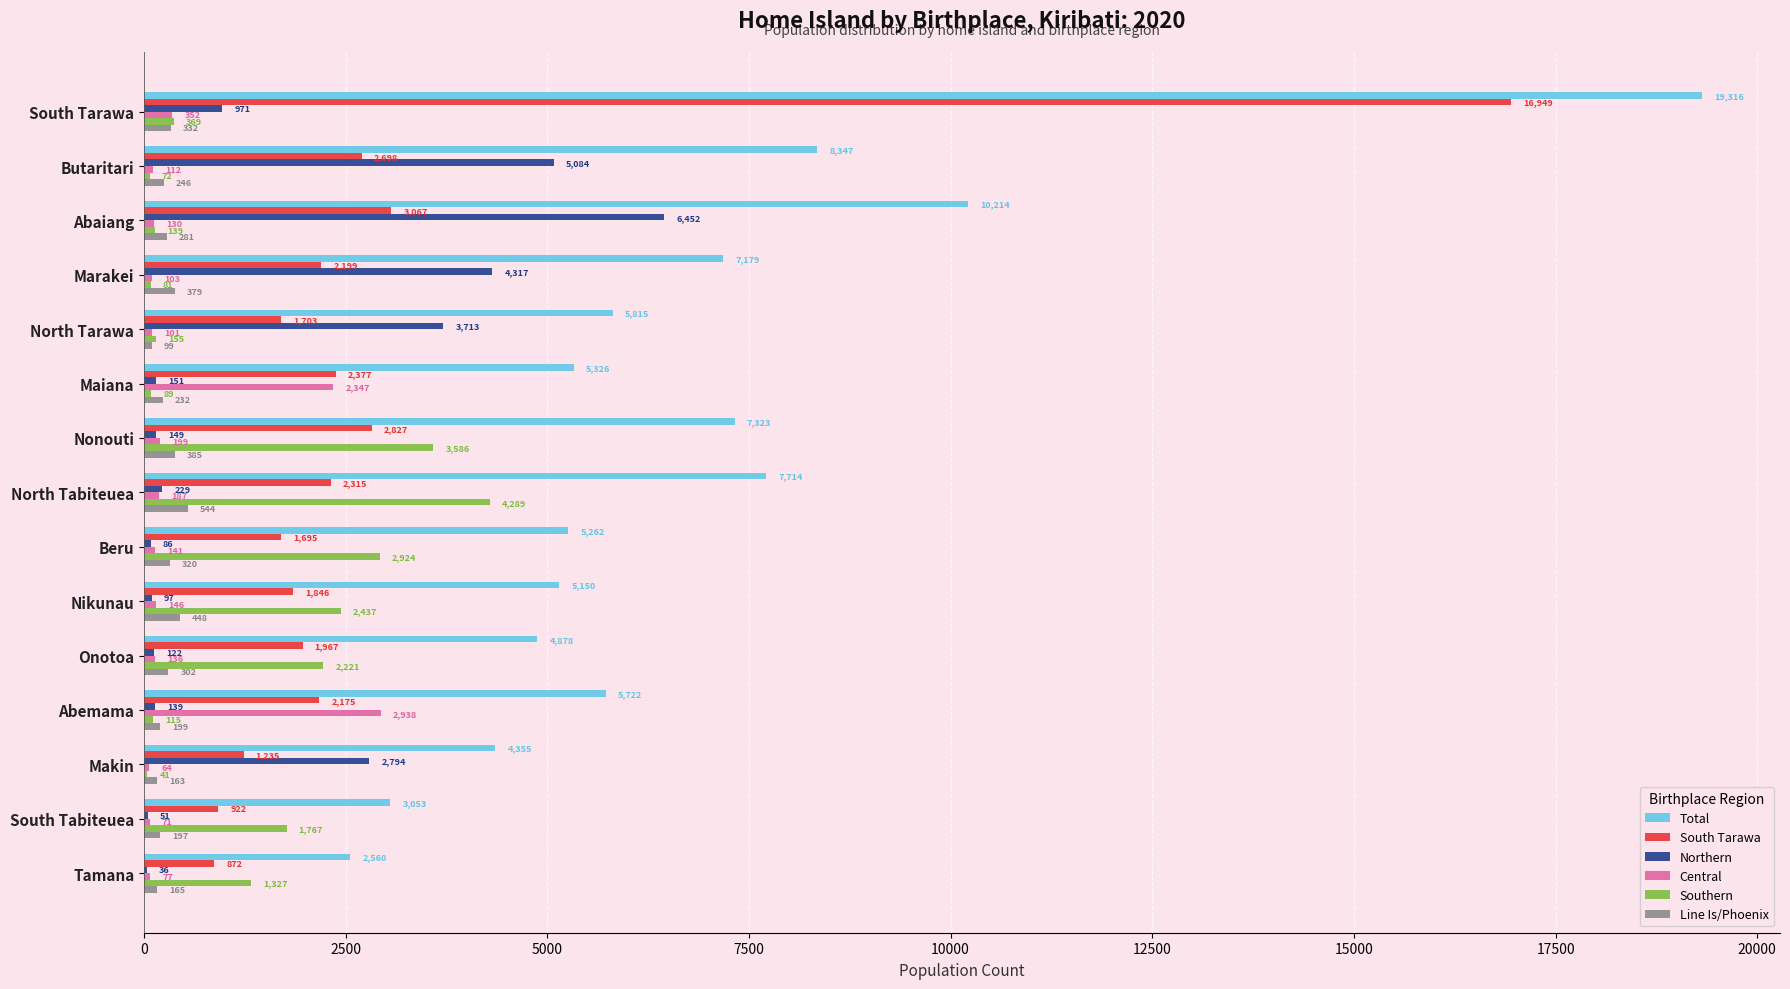

What are all the series names shown in the legend?

Total, South Tarawa, Northern, Central, Southern, Line Is/Phoenix